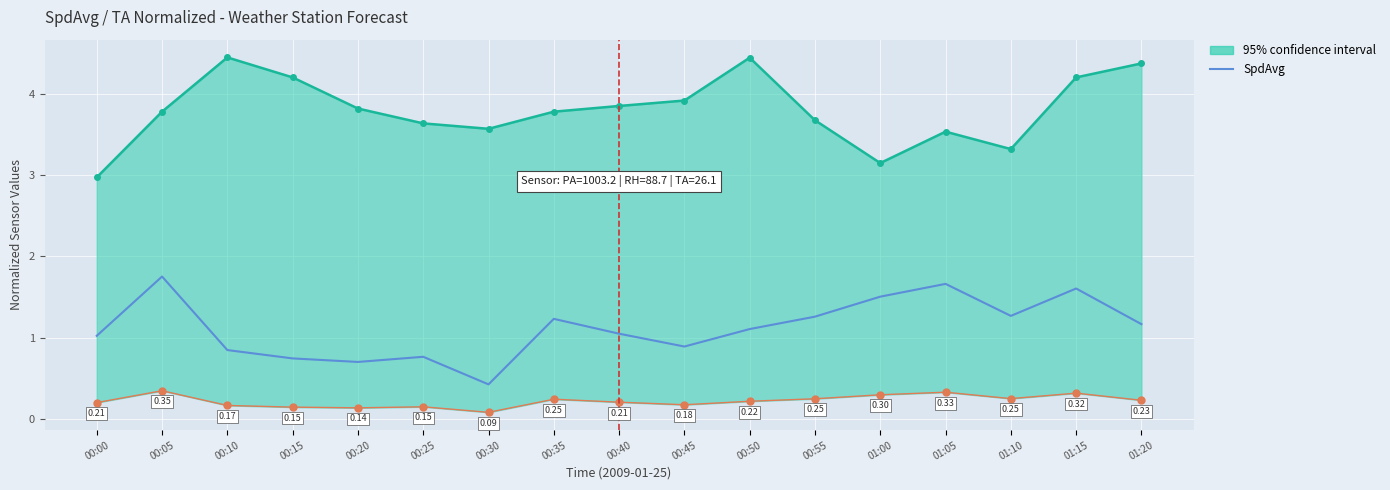

What is the sum of the SR values at 00:55 and 00:30?

0.3